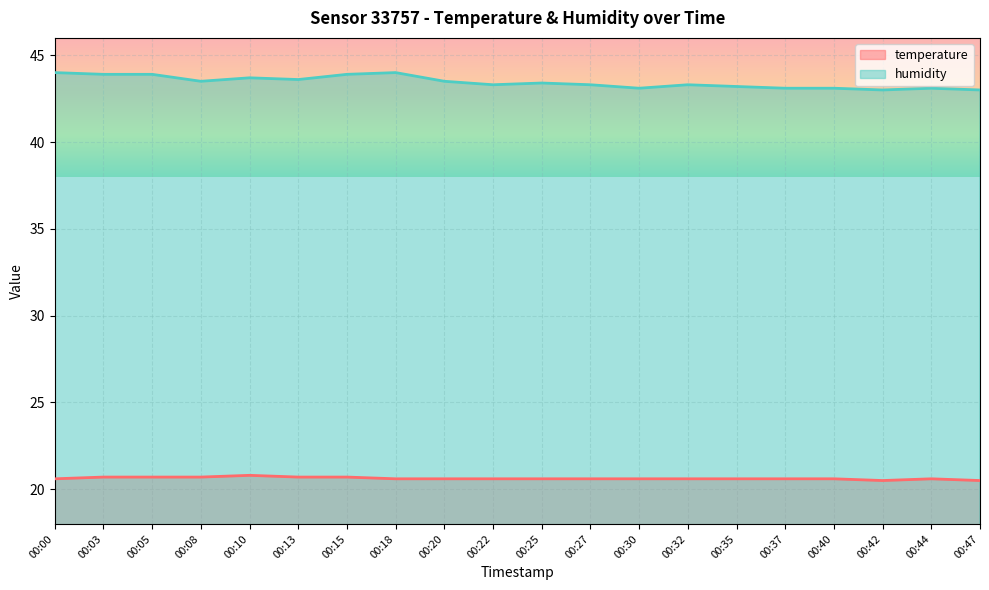

Read the humidity value at 00:25.

43.4